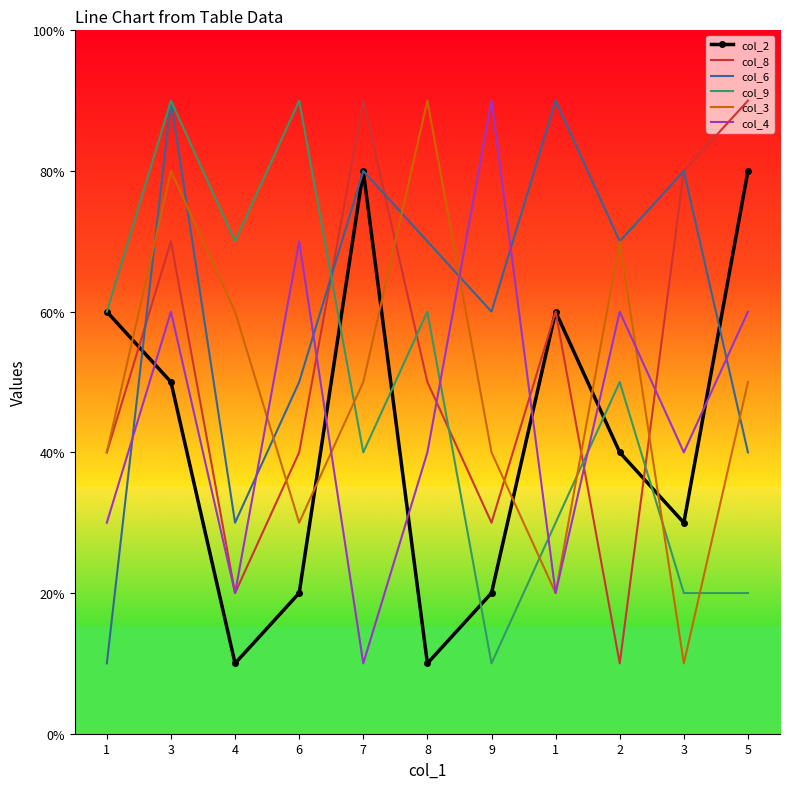

What is the average value of the col_4 series?

5